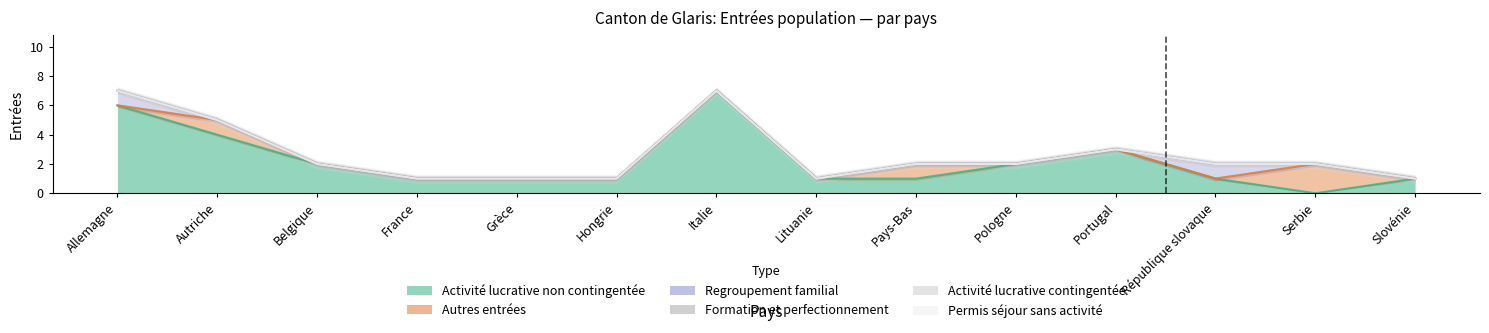

What is the label of the 1st point from the right?

Slovénie